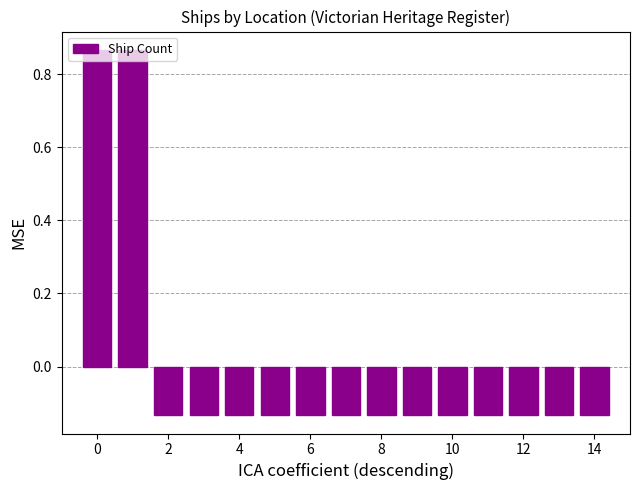

Does the chart contain any negative values?

Yes